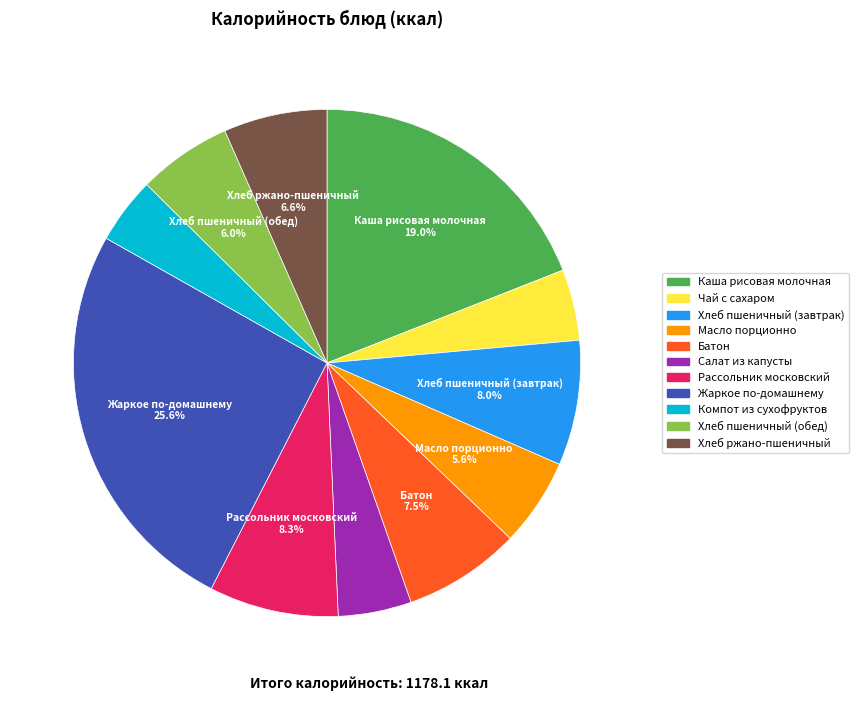

To the nearest percent, what is the average slice percentage?

9%